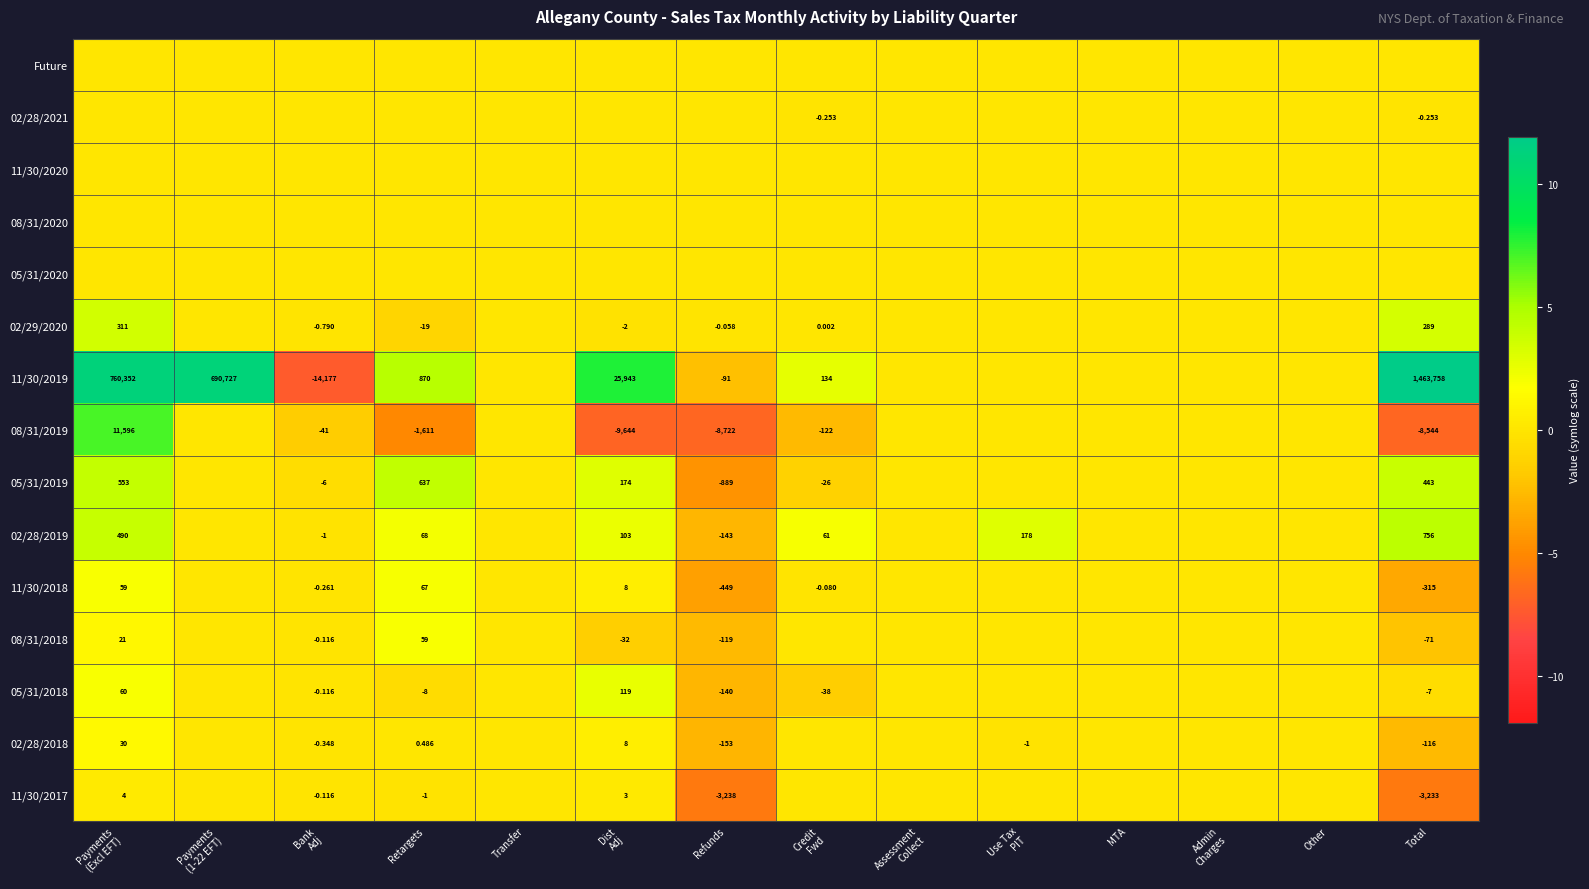

Between Retargets and Dist
Adj, which is larger?

Retargets